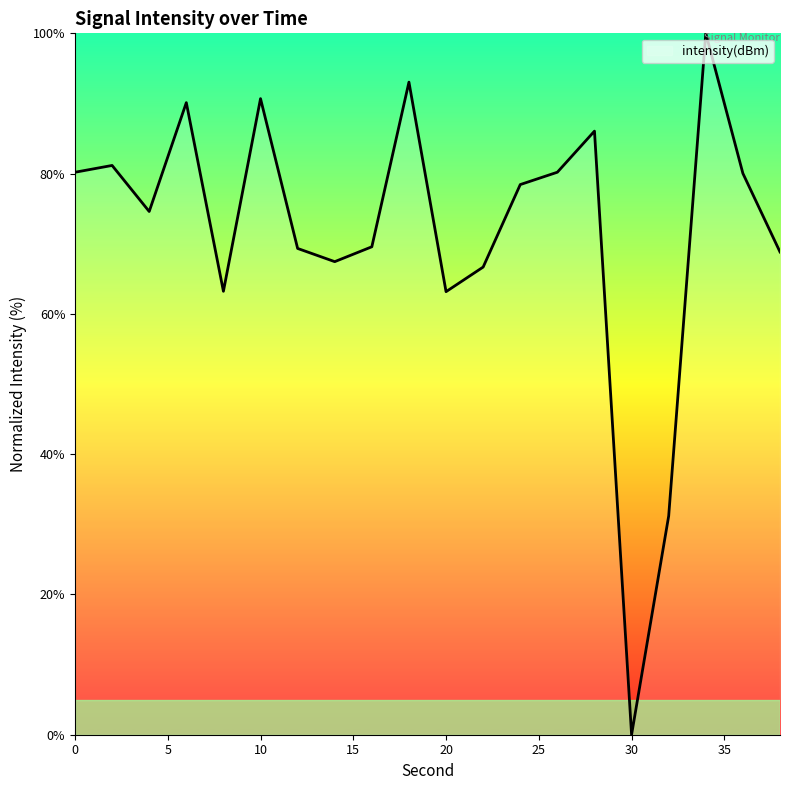

What is the difference between the maximum and minimum values?

100.0